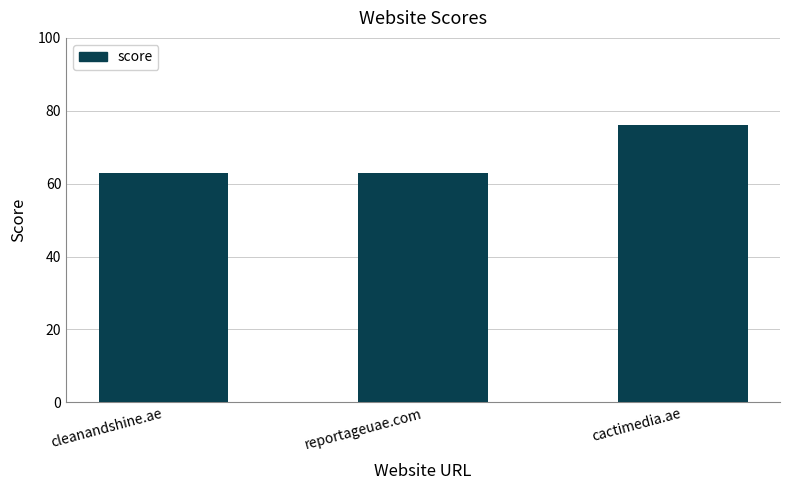

What is the ratio of the value at cleanandshine.ae to the value at reportageuae.com?

1.0